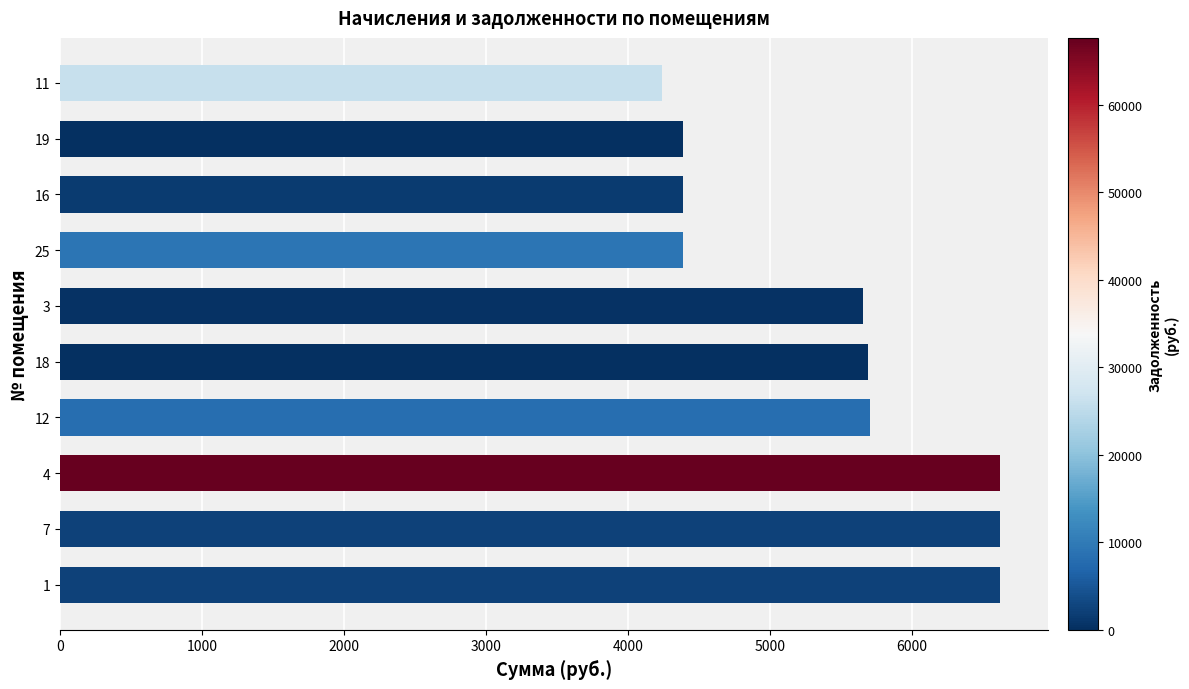

What is the difference between the maximum and second lowest values?

2235.6